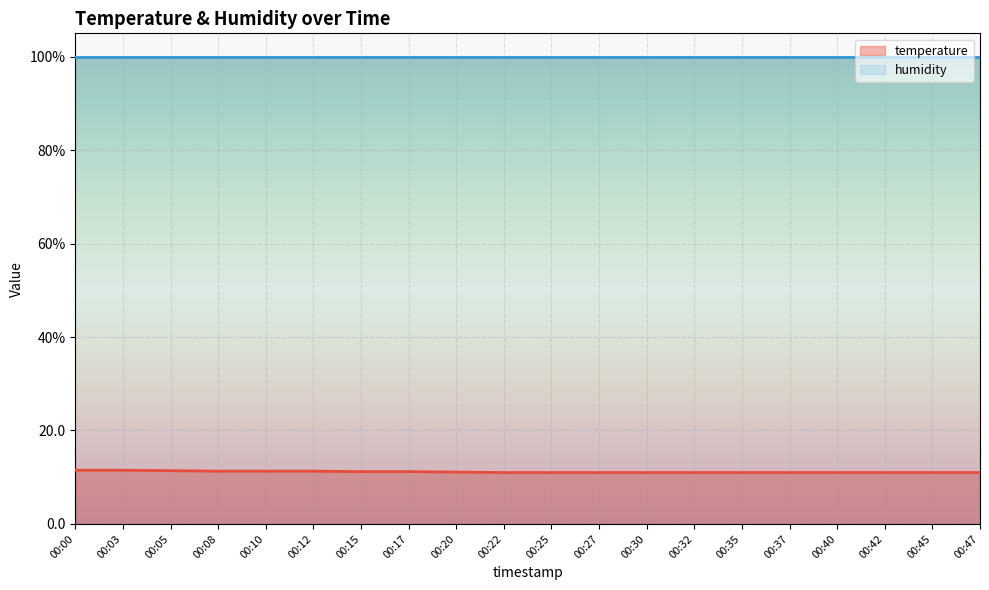

What is the sum of the values at 00:35 and 00:15?

22.2